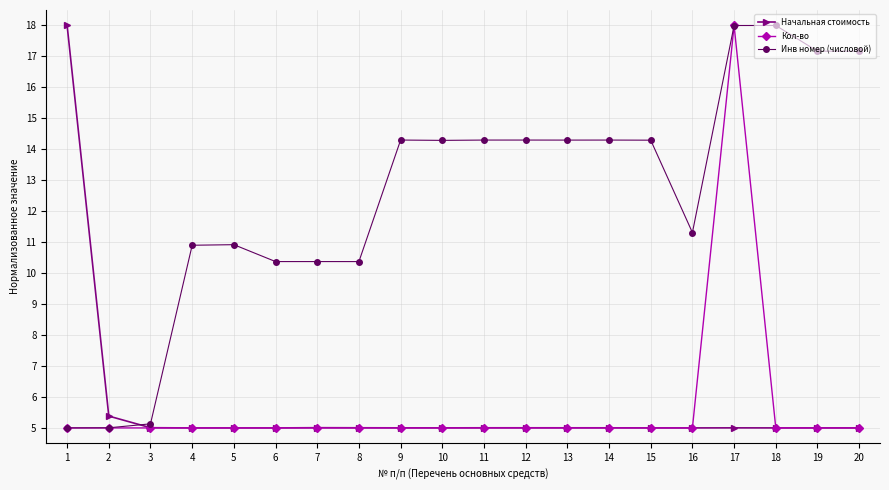

What is the value of the Кол-во point at the 2nd from the left?

5.0